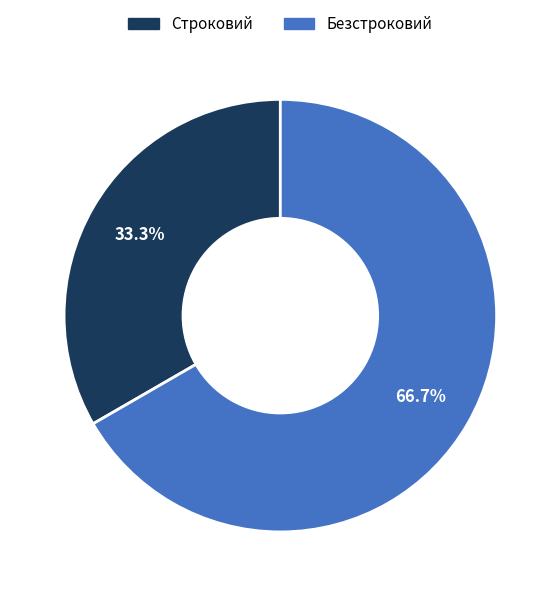

To the nearest percent, what is the combined percentage of Строковий and Безстроковий?

100%